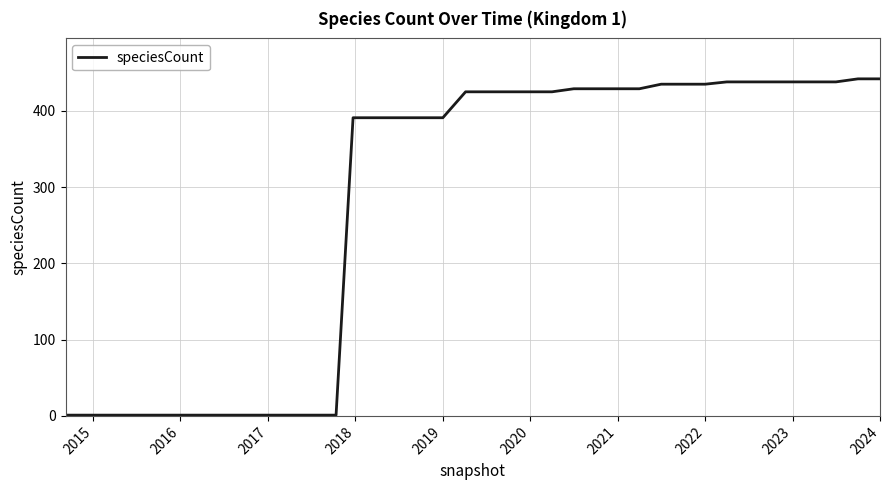

What is the maximum value shown in the chart?

442